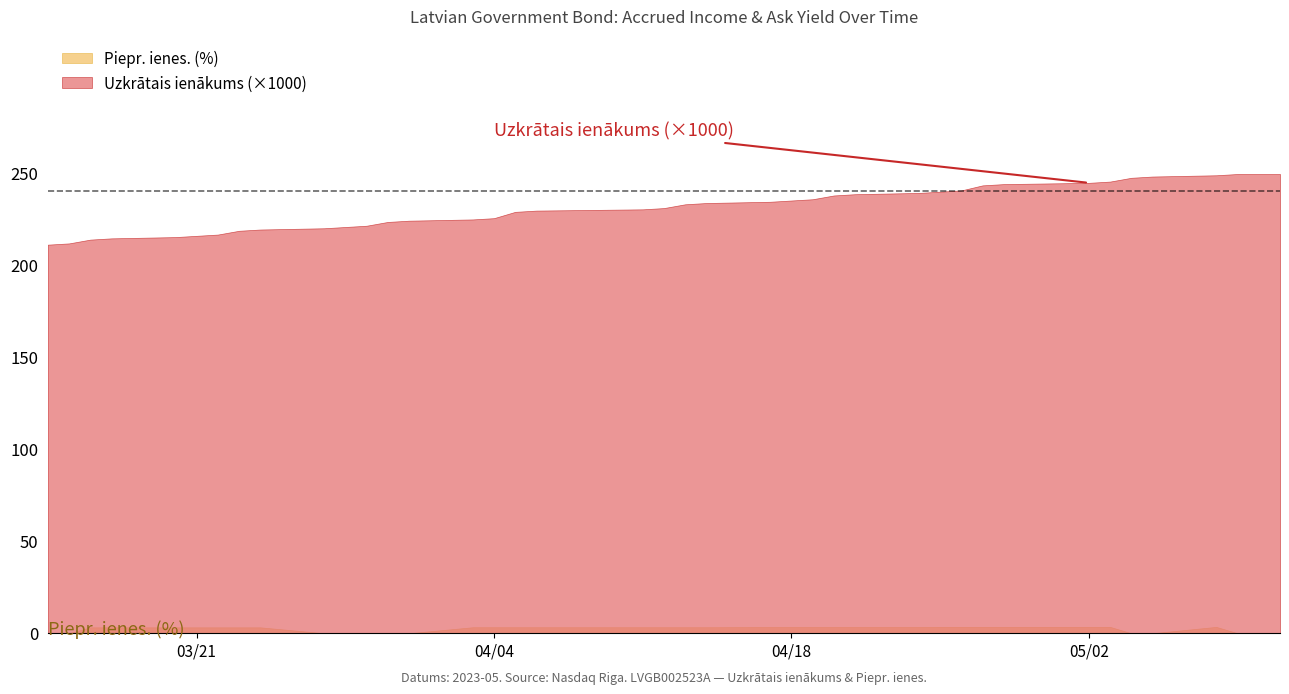

List the series in order of their peak value, highest first.

Uzkrātais ienākums (×1000), Piepr. ienes. (%)